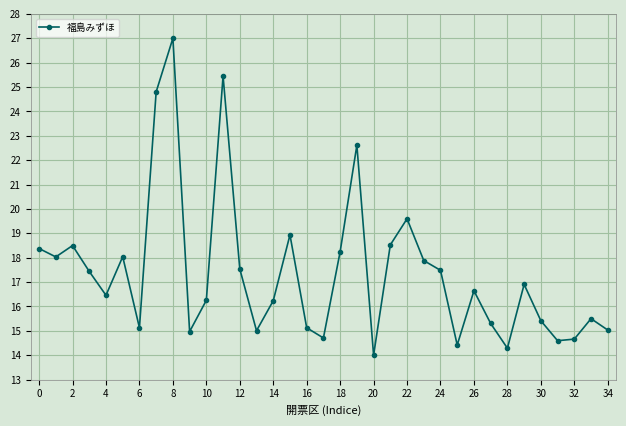

What is the difference between the maximum and minimum values?

13.0